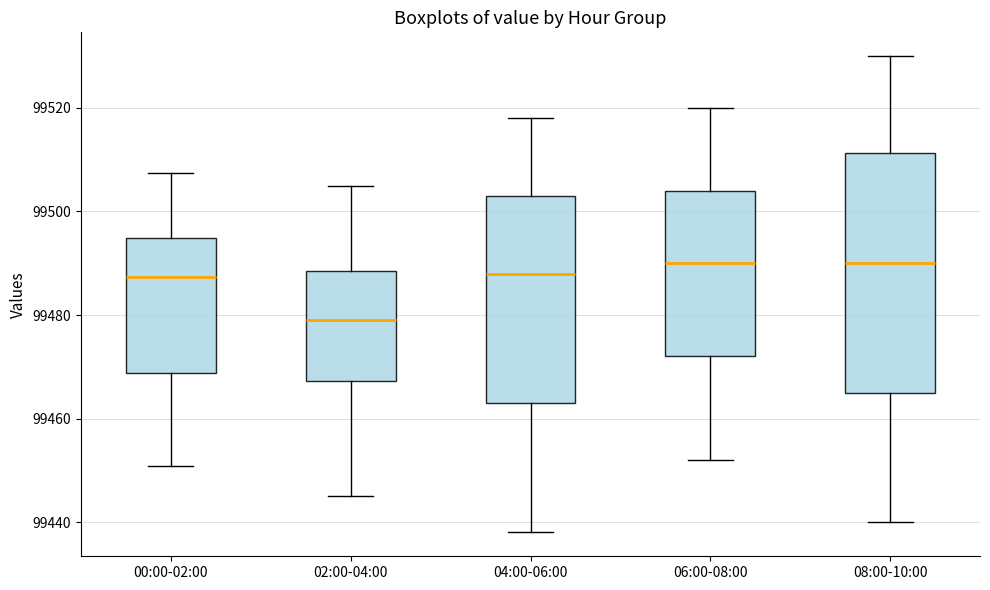

Comparing the boxes themselves (not the whiskers), which one is the tallest?

08:00-10:00